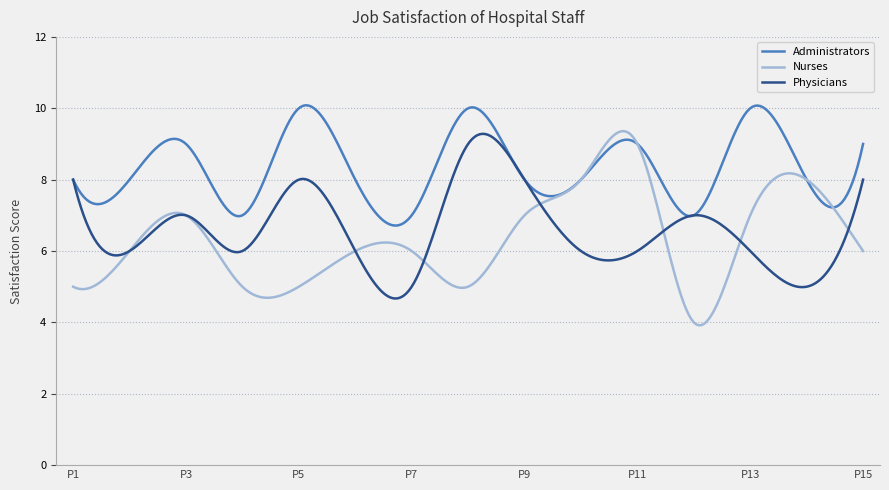

In Physicians, how many points are lower than both neighbors (excluding endpoints)?

5